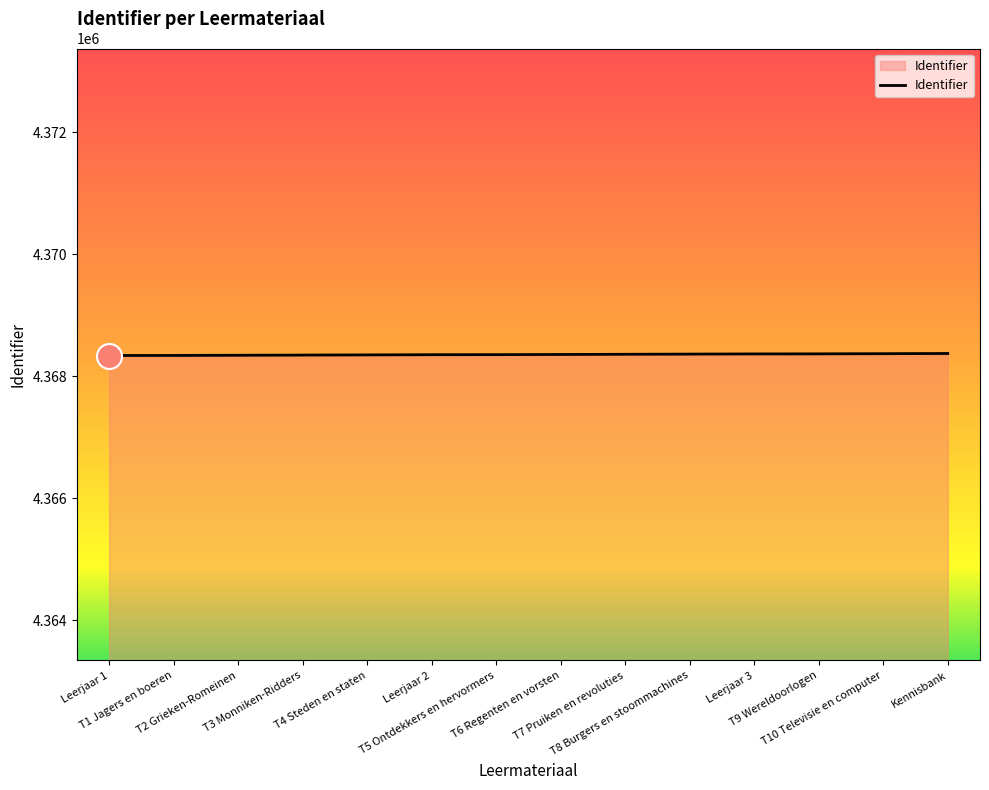

What is the maximum value shown in the chart?

4368371